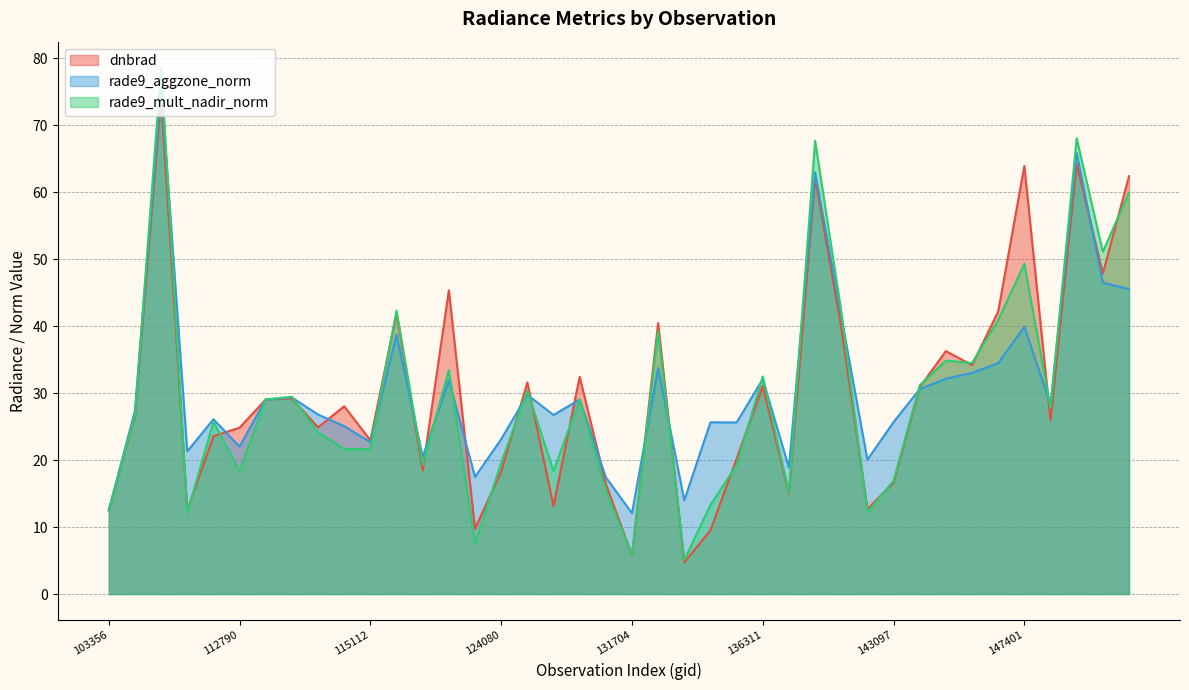

Is it true that rade9_mult_nadir_norm equals 2.9 at 14?

False